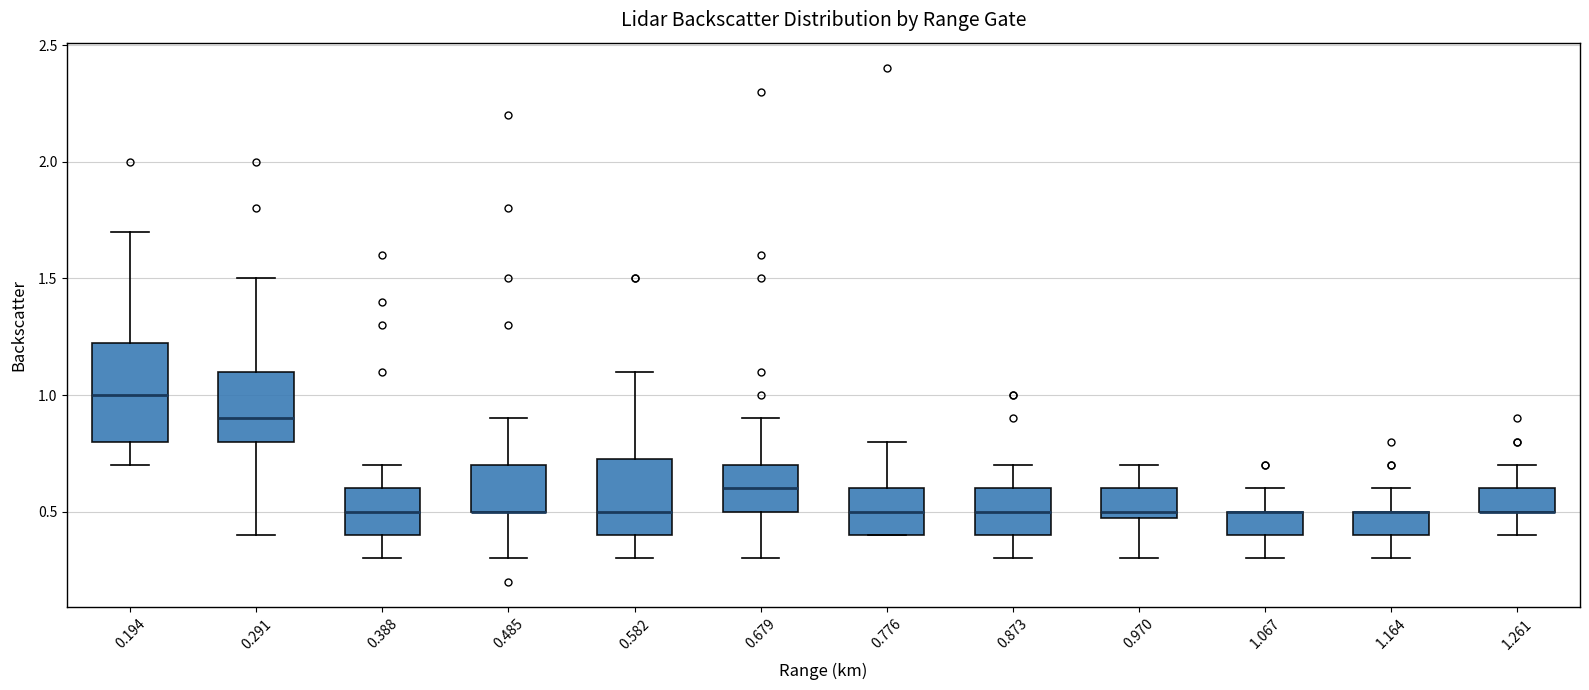

Reading left to right, transcribe this box plot: for each box, give where its median line is, the range the box spans, and where its two whiskers end, as read against the y-axis. The values are not printed on the chart, so give them approximately, as read against the axis.

0.194: median 1.00, box 0.80 to 1.25, whiskers 0.70 to 1.70
0.291: median 0.90, box 0.80 to 1.10, whiskers 0.40 to 1.50
0.388: median 0.50, box 0.40 to 0.60, whiskers 0.30 to 0.70
0.485: median 0.50 (drawn on the box's lower edge), box 0.50 to 0.70, whiskers 0.30 to 0.90
0.582: median 0.50, box 0.40 to 0.75, whiskers 0.30 to 1.10
0.679: median 0.60, box 0.50 to 0.70, whiskers 0.30 to 0.90
0.776: median 0.50, box 0.40 to 0.60, whiskers 0.40 to 0.80
0.873: median 0.50, box 0.40 to 0.60, whiskers 0.30 to 0.70
0.970: median 0.50 (just above the box's lower edge), box 0.50 to 0.60, whiskers 0.30 to 0.70
1.067: median 0.50 (drawn on the box's upper edge), box 0.40 to 0.50, whiskers 0.30 to 0.60
1.164: median 0.50 (drawn on the box's upper edge), box 0.40 to 0.50, whiskers 0.30 to 0.60
1.261: median 0.50 (drawn on the box's lower edge), box 0.50 to 0.60, whiskers 0.40 to 0.70